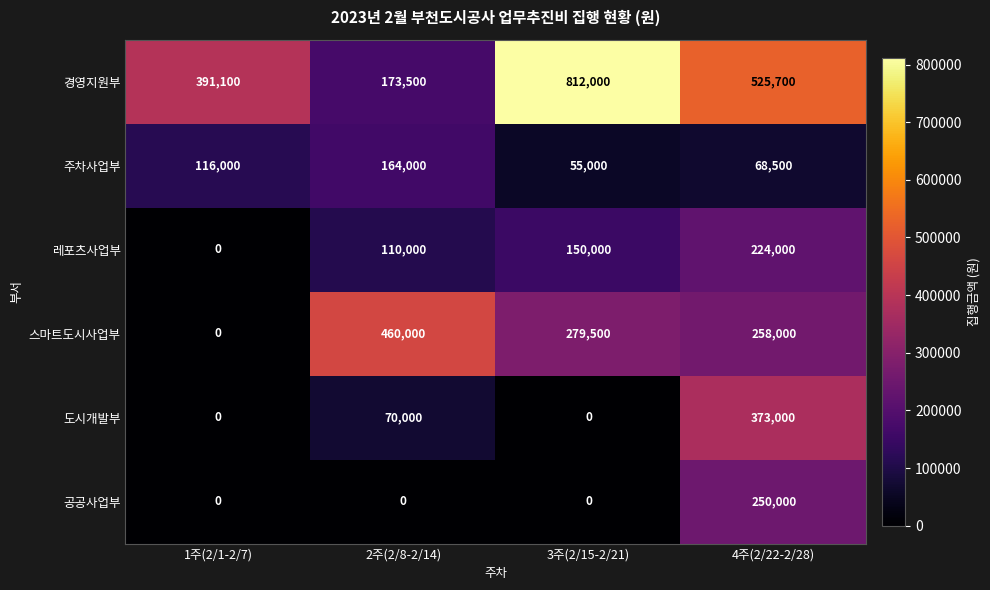

How many 레포츠사업부 values are between 110000 and 224000?

3